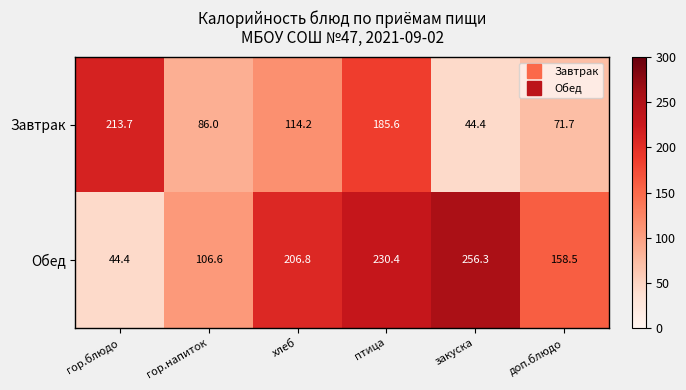

Is it true that Завтрак equals 44.4 at закуска?

True